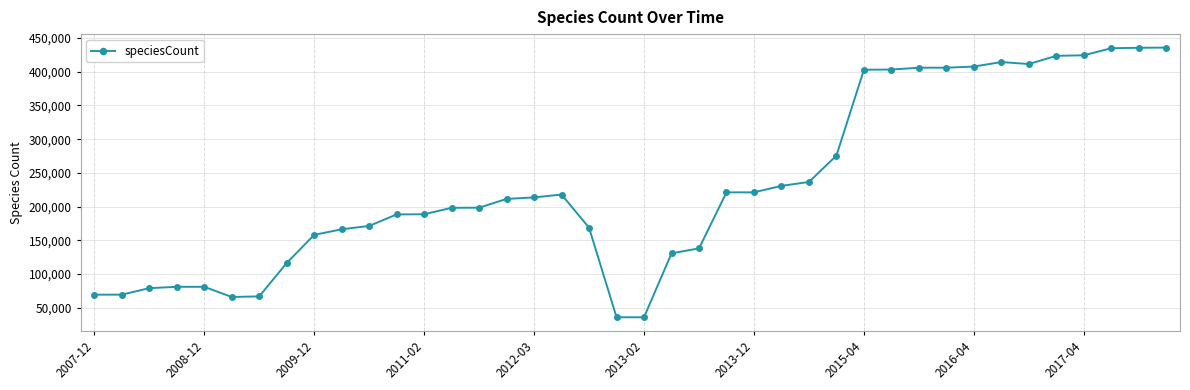

What is the sum of all values?

9242786